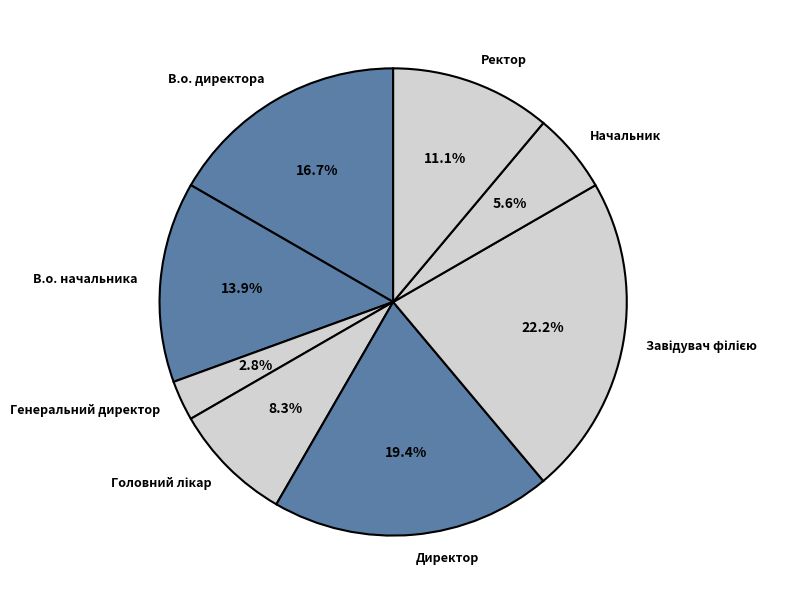

Which has a higher value, Ректор or В.о. директора?

В.о. директора